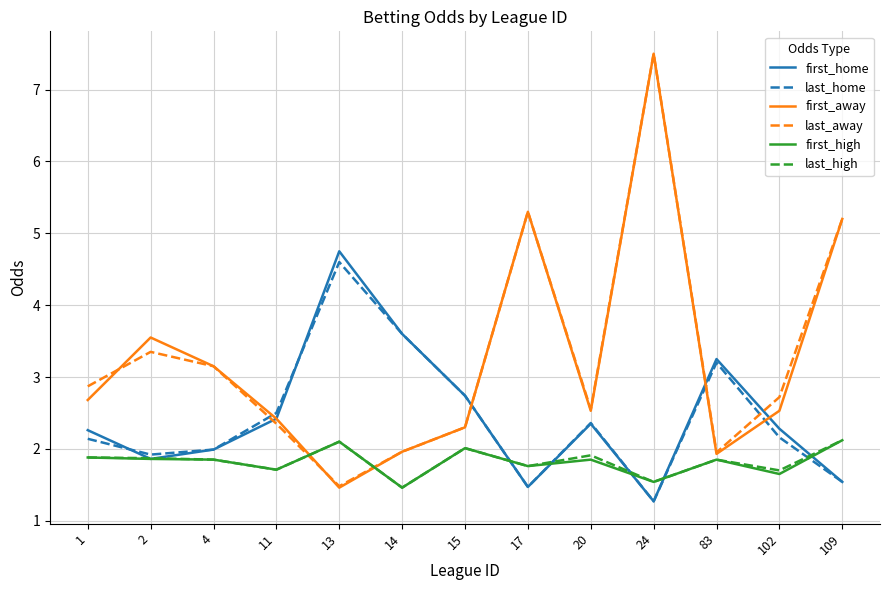

Which series ends up on top after the final intersection of last_away and first_high?

last_away